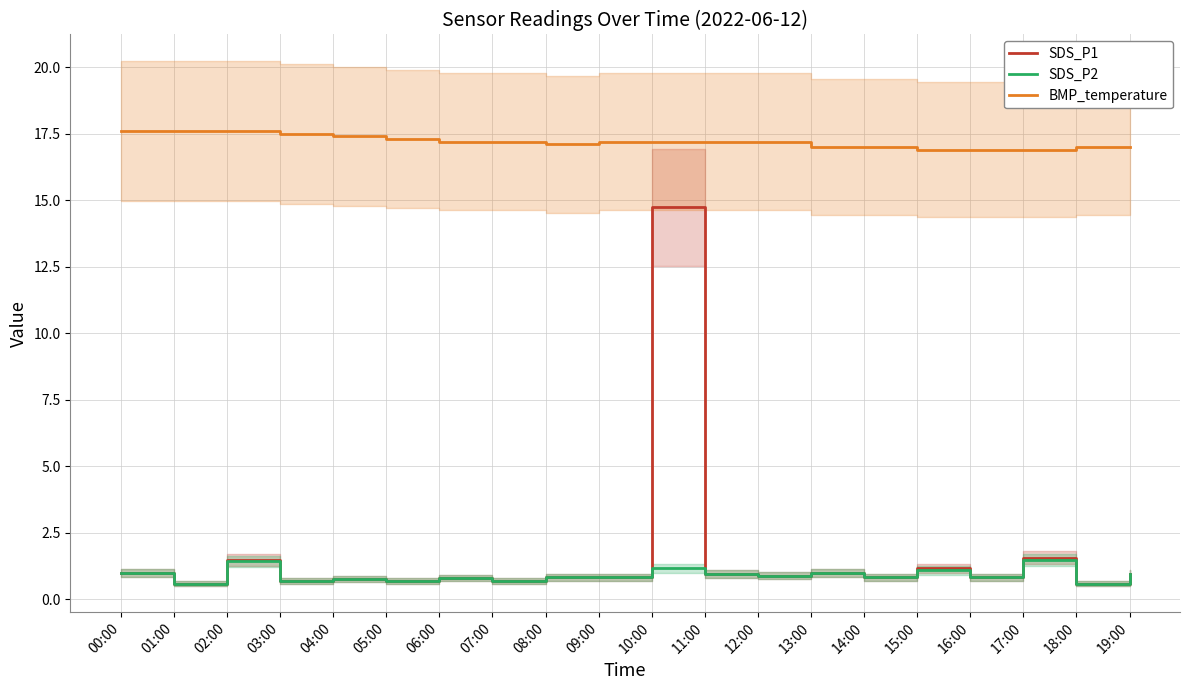

At which label does SDS_P2 reach its minimum?

01:00